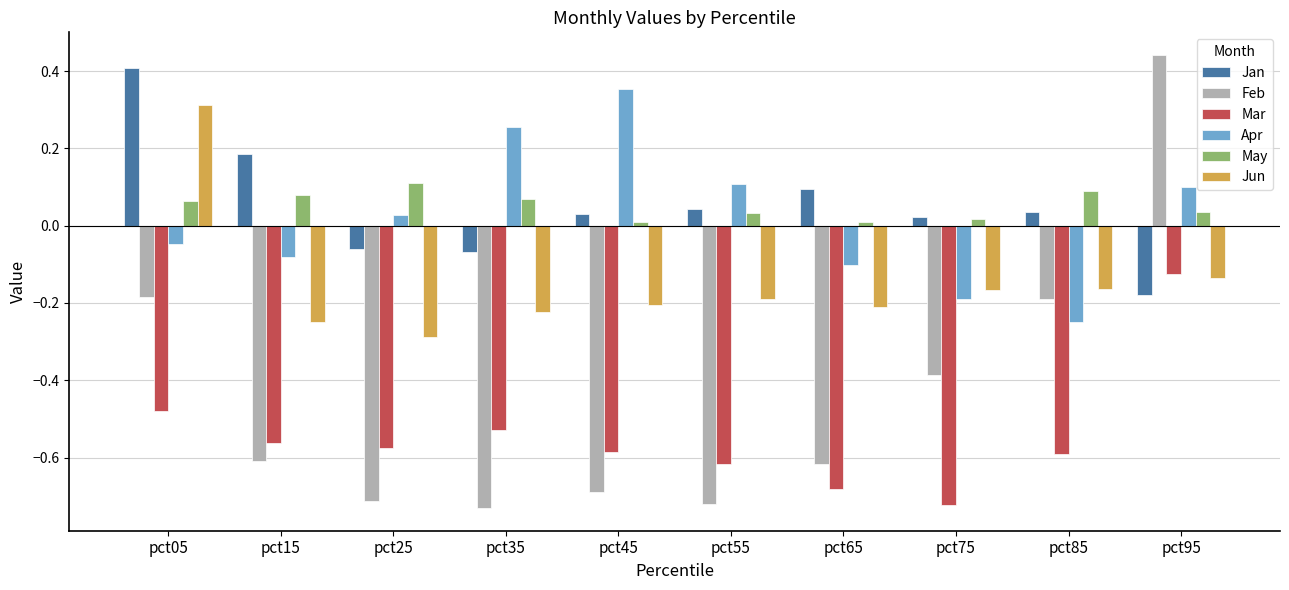

What is the difference between the maximum and second lowest values in the Jun series?

0.6